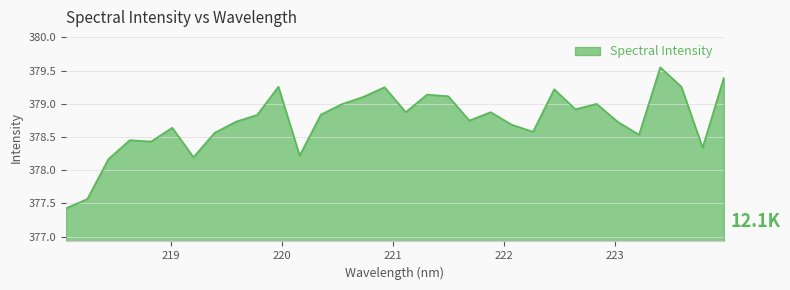

What is the smallest value displayed?

377.4